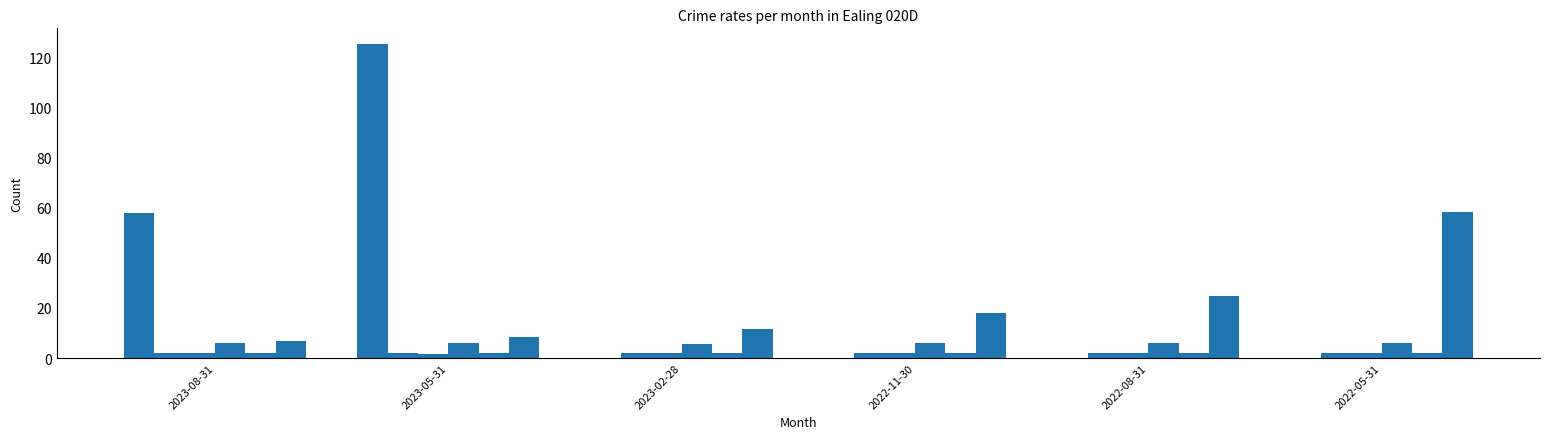

How many groups of bars are there?

6